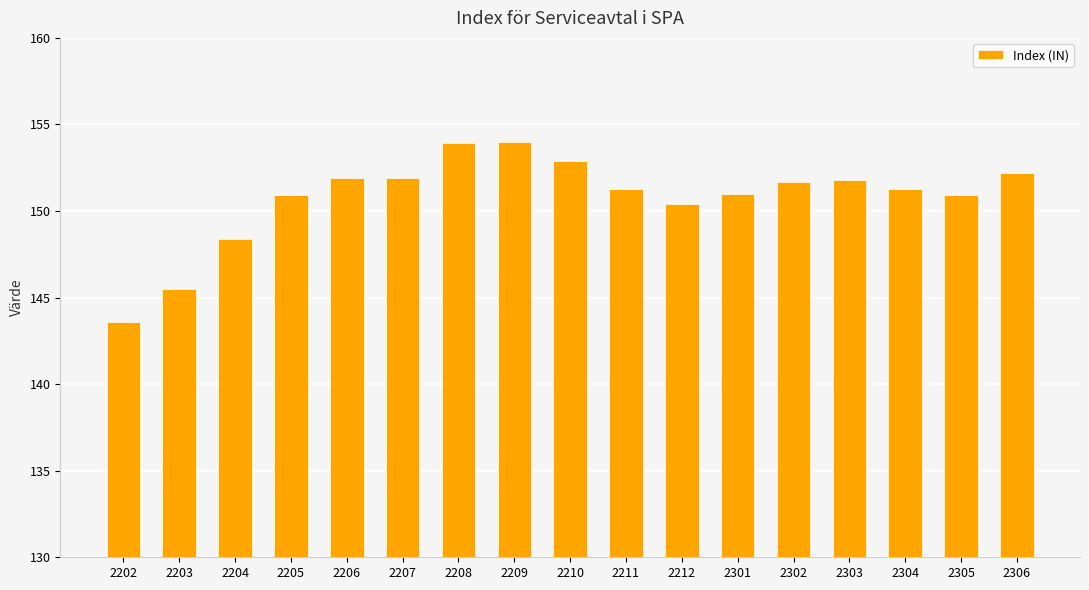

What is the value of the 16th bar from the left?

150.9